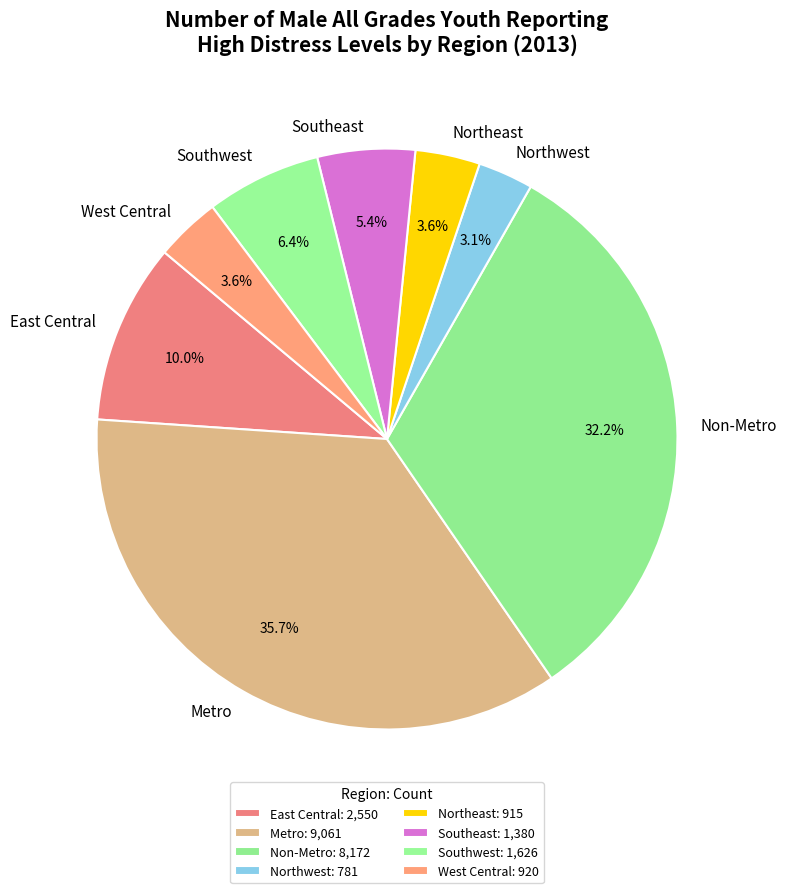

The Southeast slice represents 12% of the pie. True or false?

False